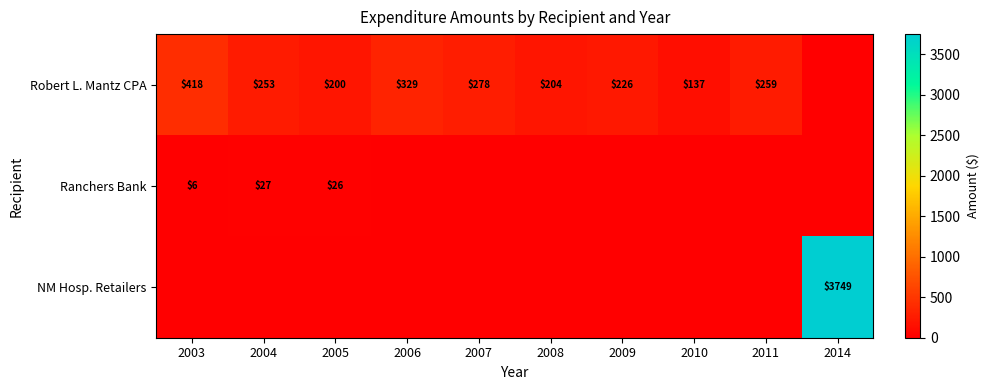

What is the sum of the Robert L. Mantz CPA values at 2011 and 2006?

588